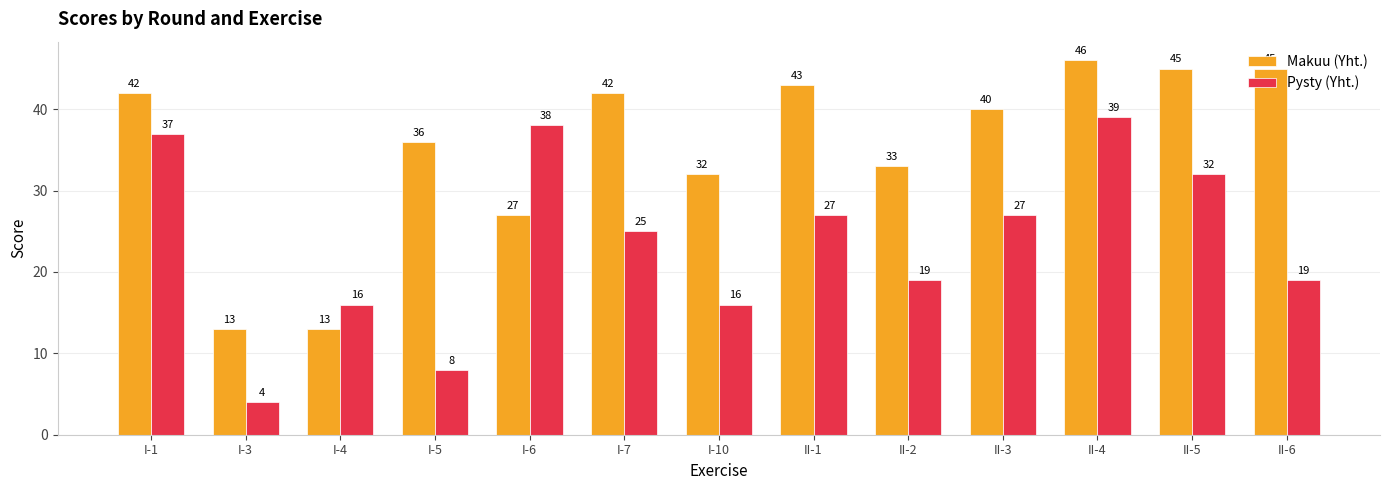

What is the sum of the Makuu (Yht.) values at II-3 and II-2?

73